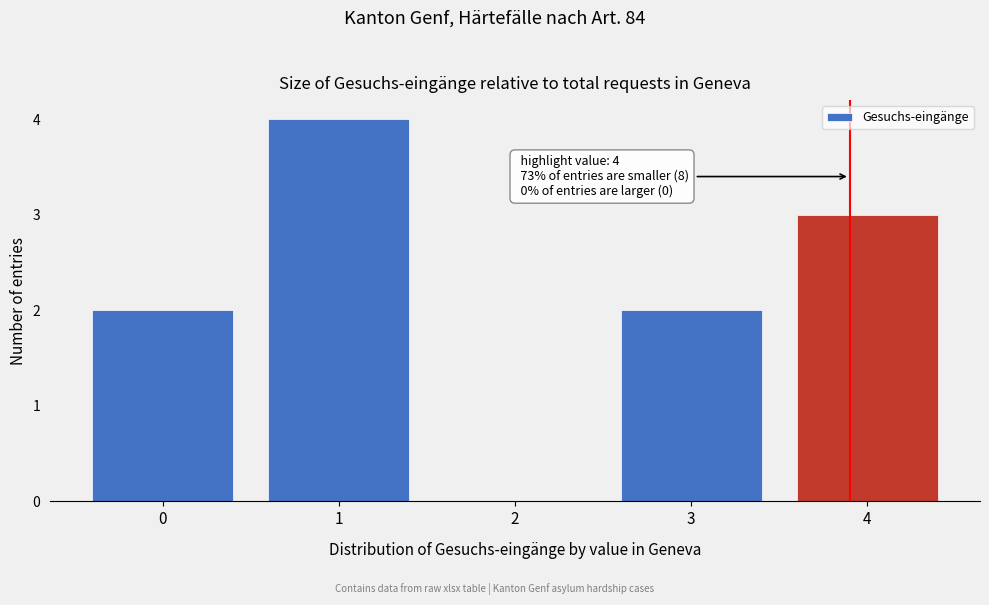

Reading left to right, extract all data points from this chart.

0=2	1=4	2=0	3=2	4=3